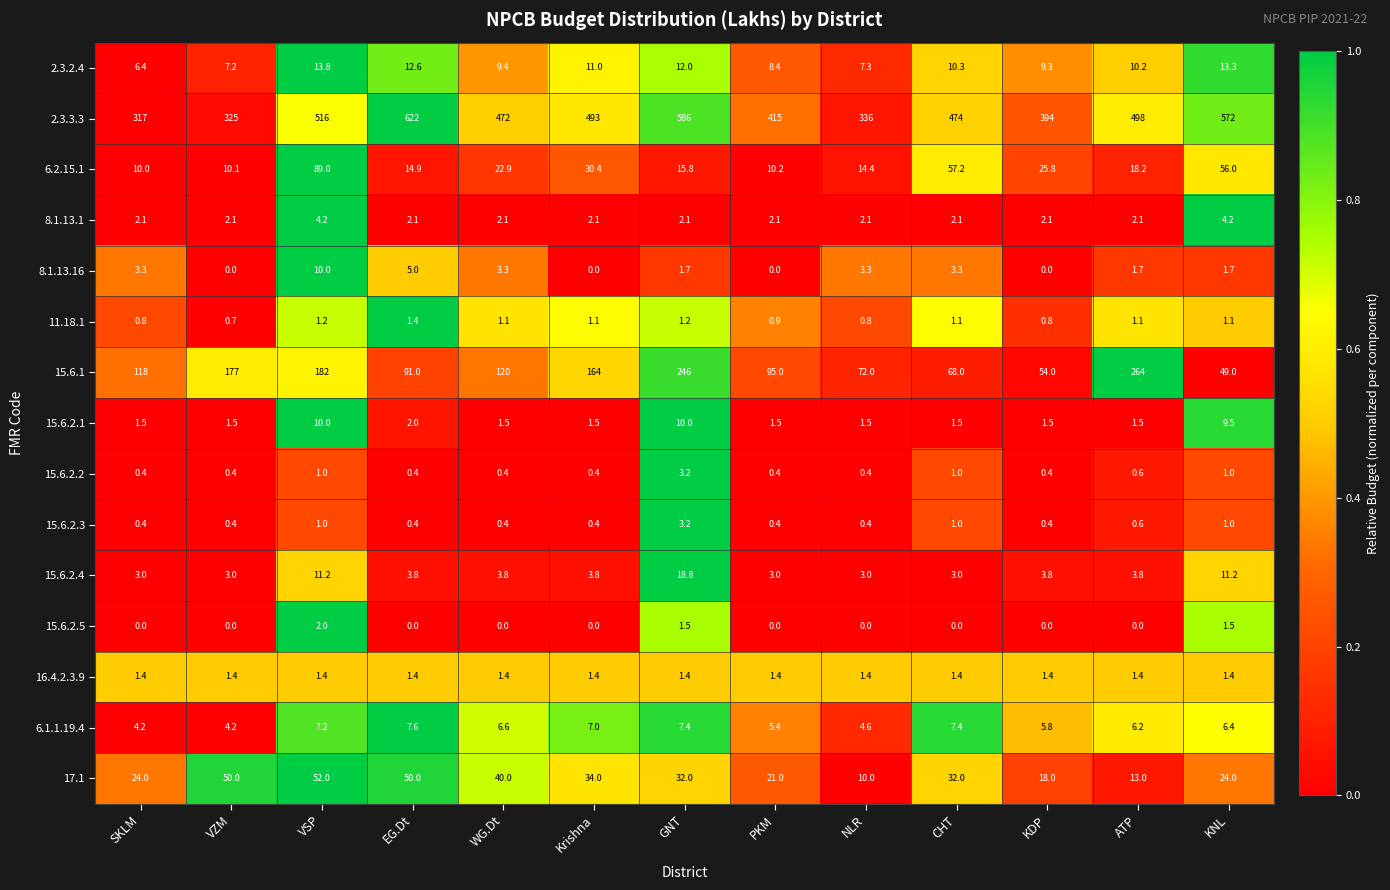

What is the total value across all series at EG.Dt?

814.6